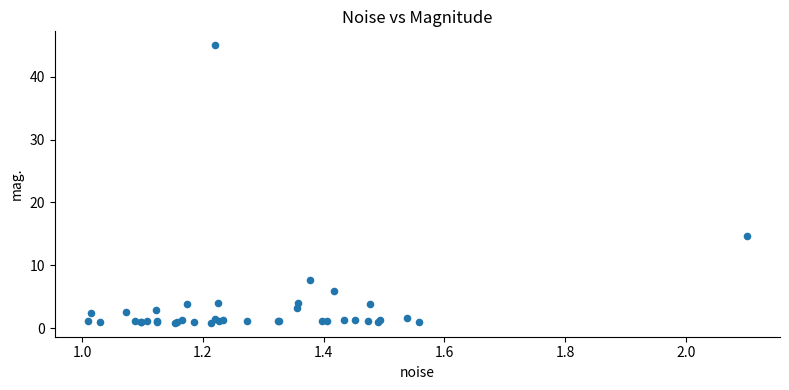

What Y value in the scatter plot is closest to 22?

14.7